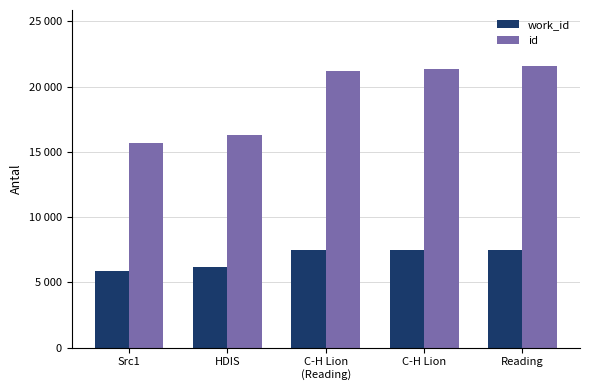

What are all the series names shown in the legend?

work_id, id